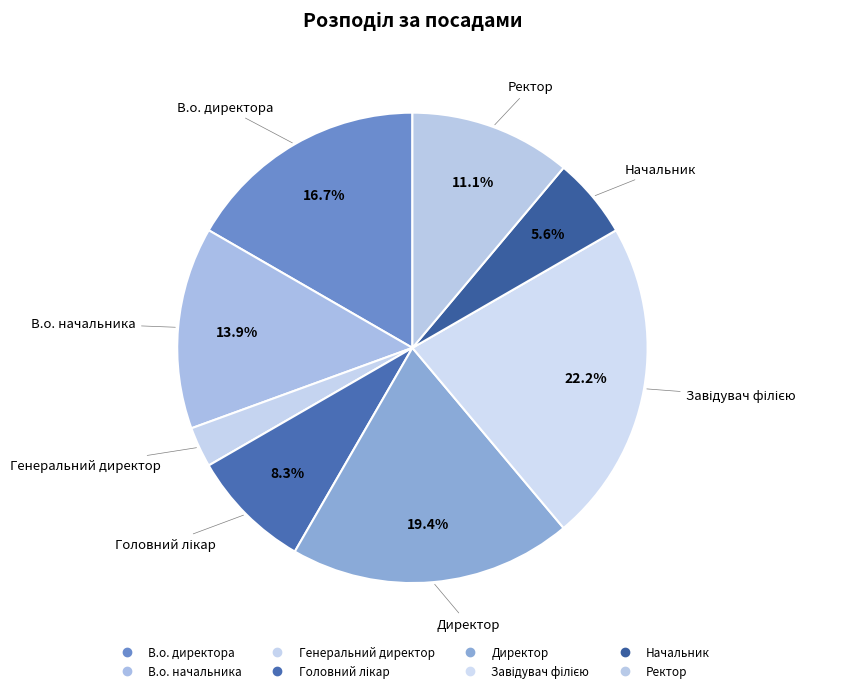

Count the number of slices in the pie.

8